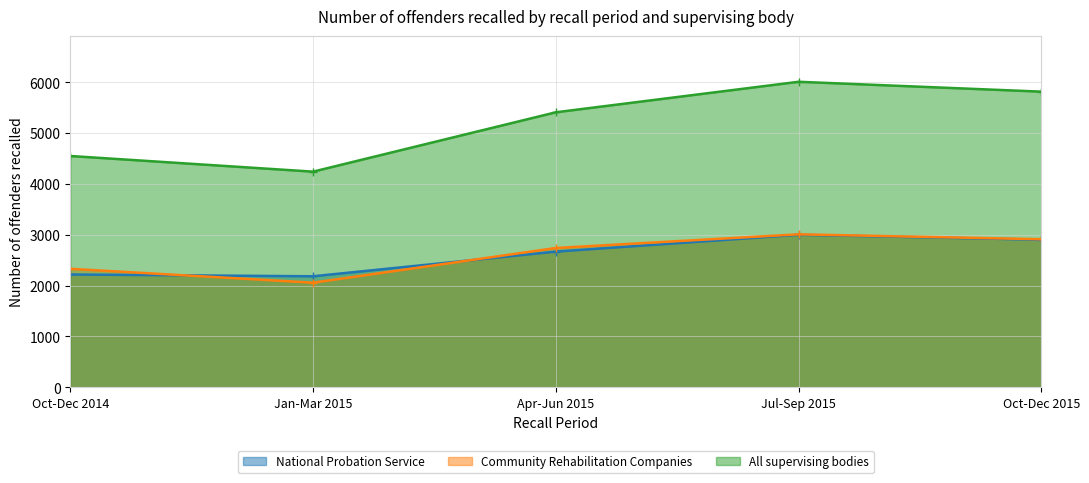

How many data points in Community Rehabilitation Companies are above 2739?

2